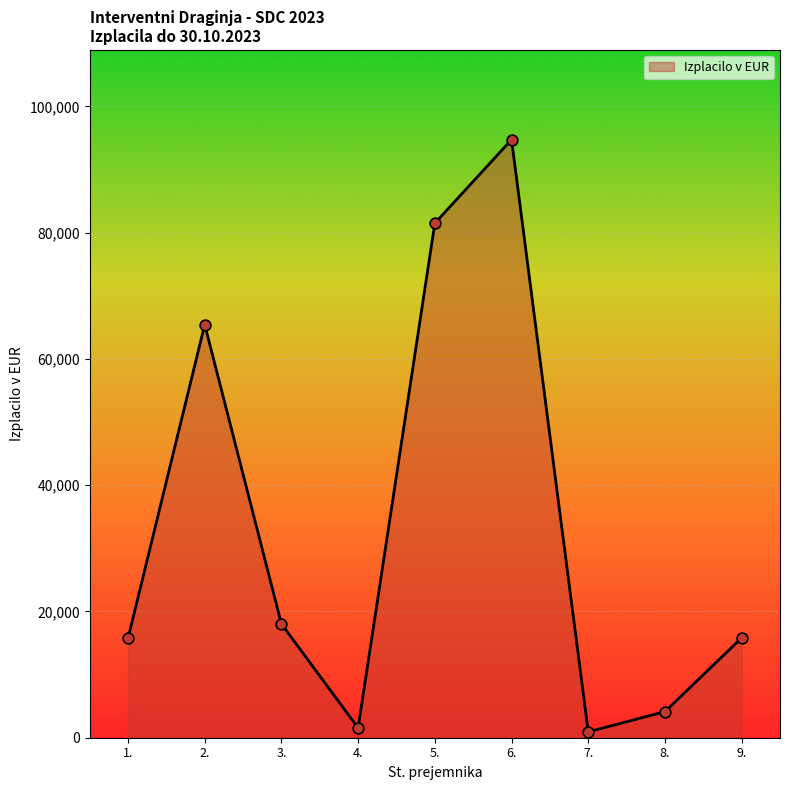

Which has a higher value, 8. or 4.?

8.